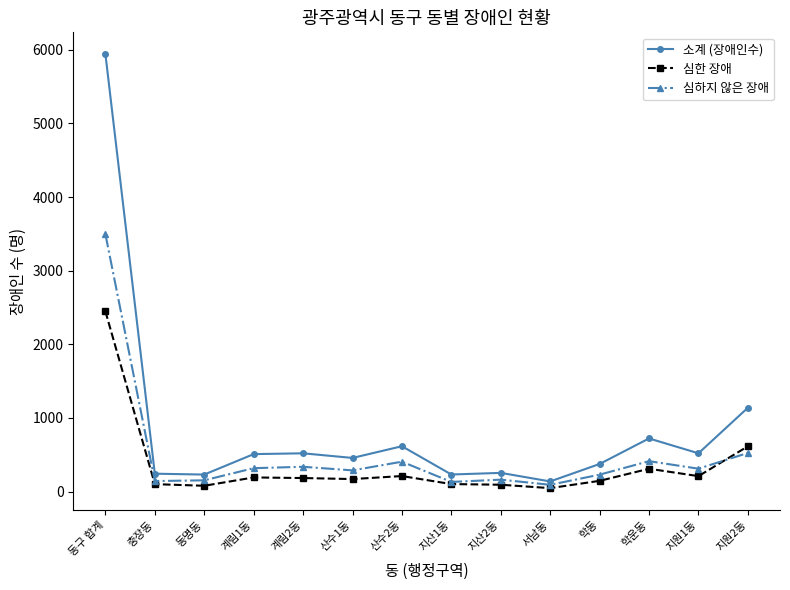

What is the label of the 3rd point from the right?

학운동